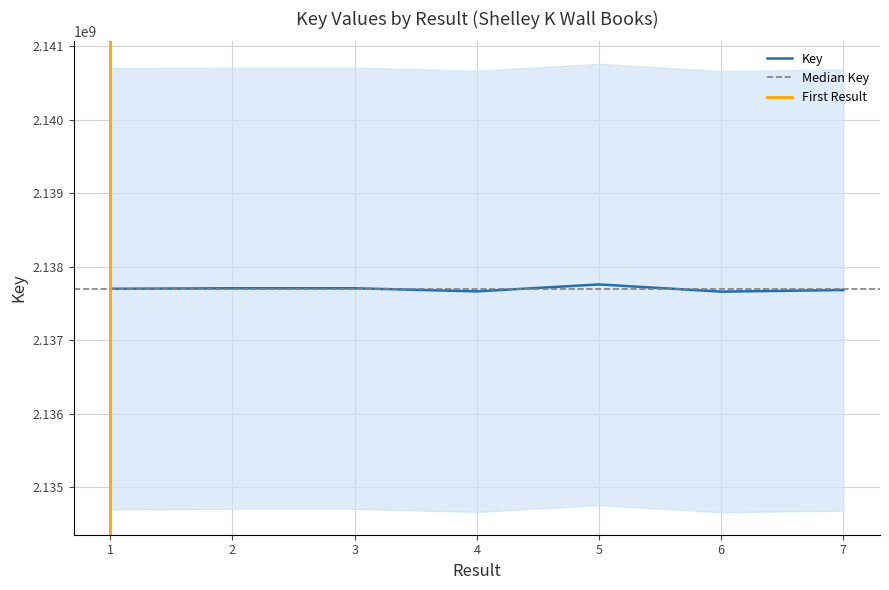

How many distinct data groups are displayed?

1